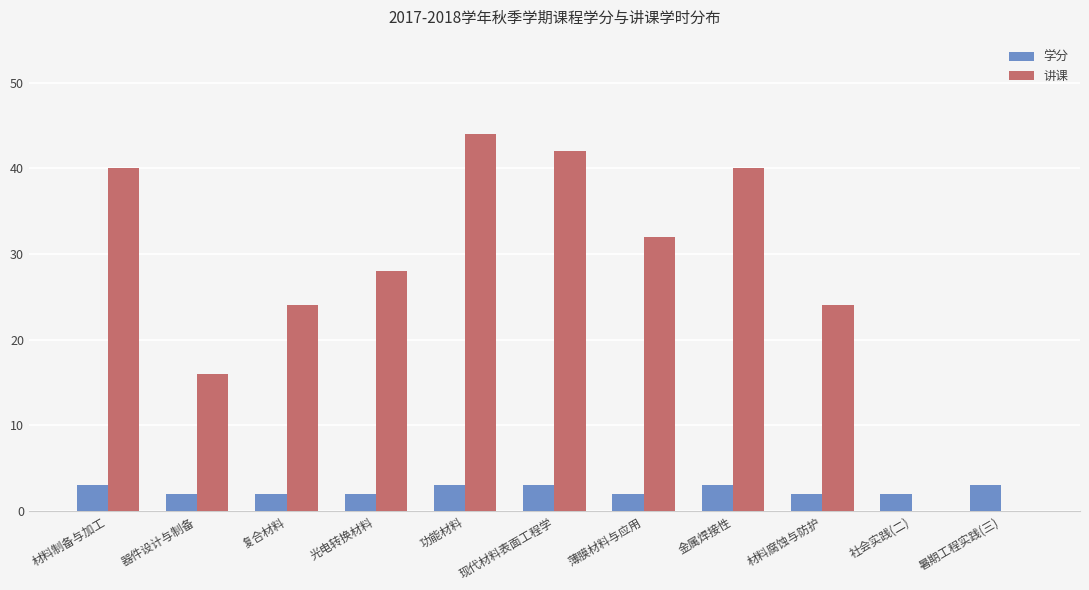

Reading left to right, list all the values displayed in this chart.

学分: 3	2	2	2	3	3	2	3	2	2	3
讲课: 40	16	24	28	44	42	32	40	24	0	0